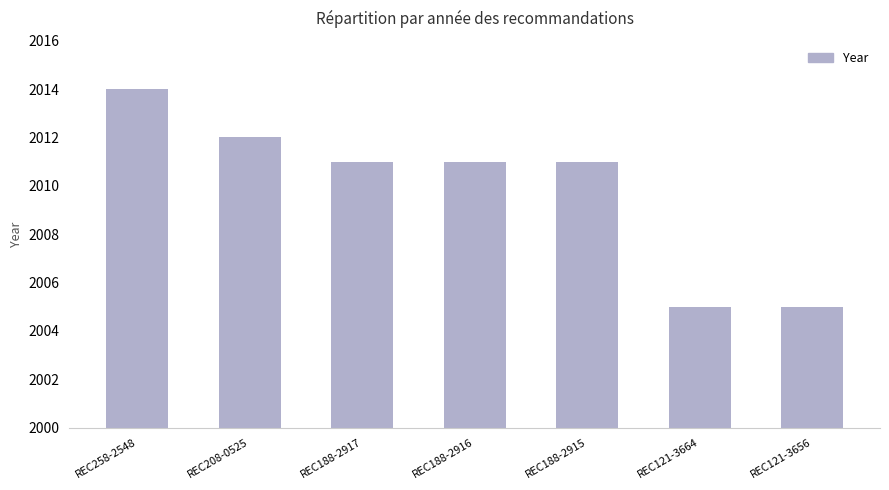

What is the smallest value displayed?

2005